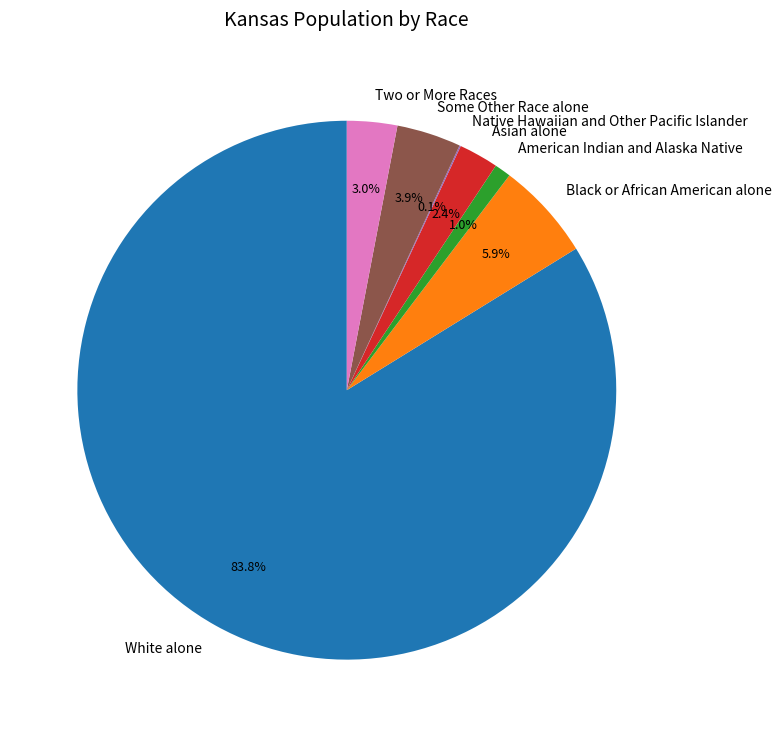

Is there any slice that represents more than half of the pie?

Yes